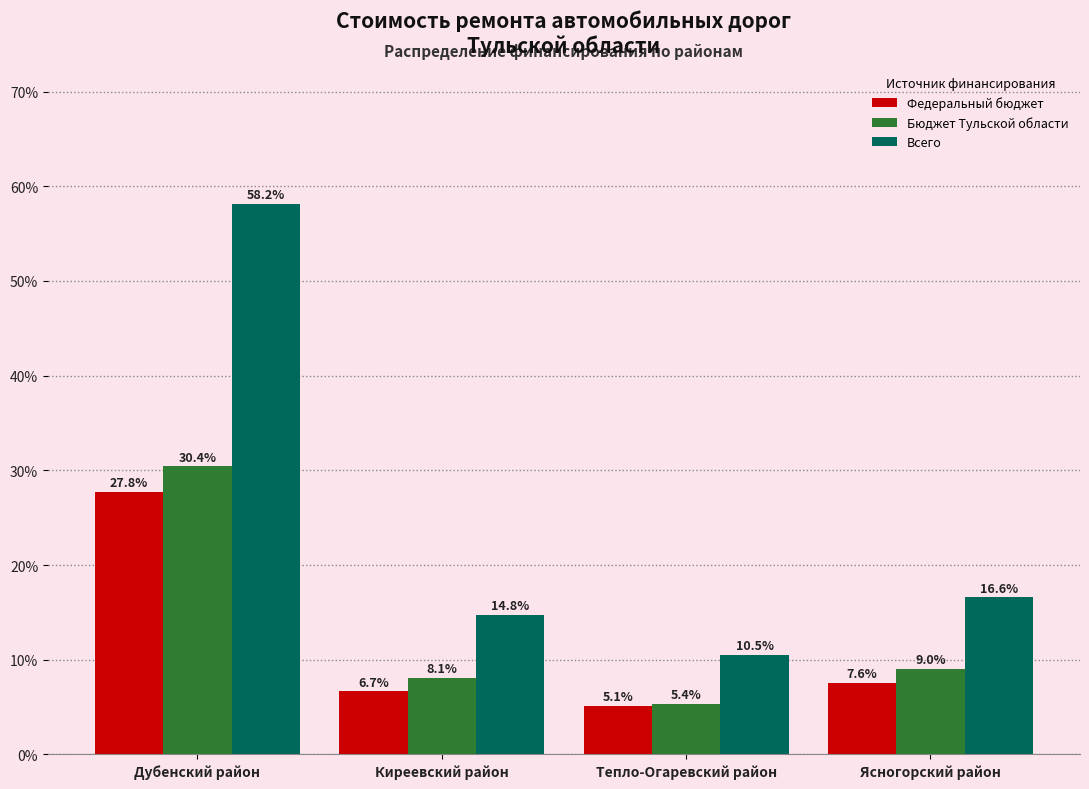

Reading right to left, what are all the values shown in this chart?

Федеральный бюджет: 7.6	5.1	6.7	27.8
Бюджет Тульской области: 9.0	5.4	8.1	30.4
Всего: 16.6	10.5	14.8	58.2